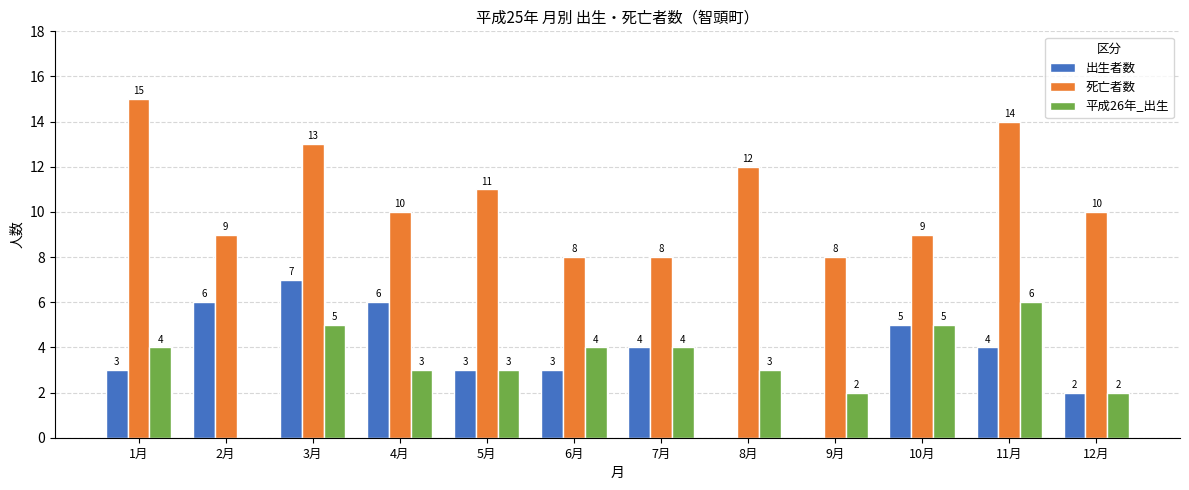

What is the total value across all series at 7月?

16